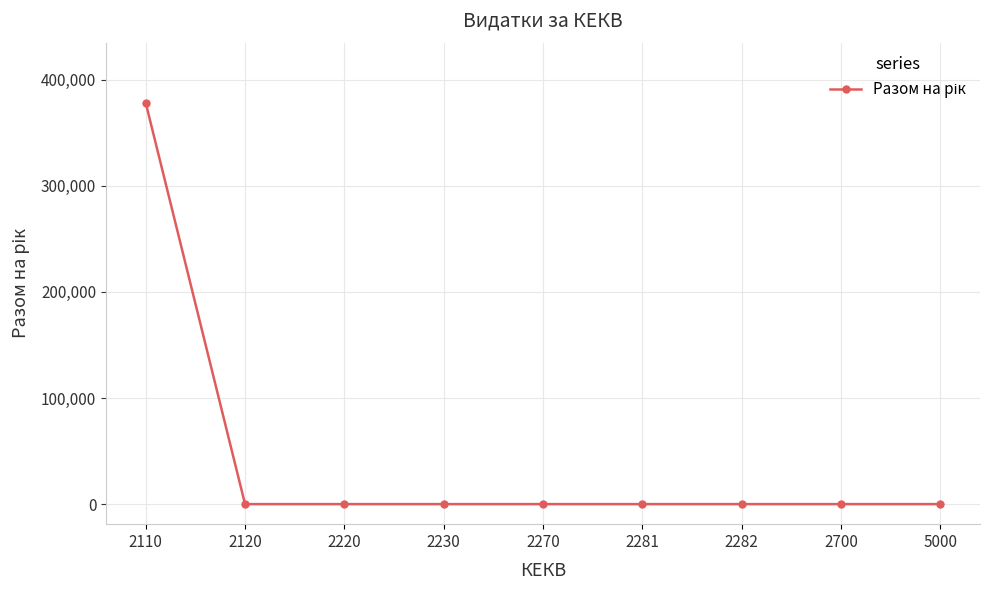

Does the chart have visible grid lines?

Yes